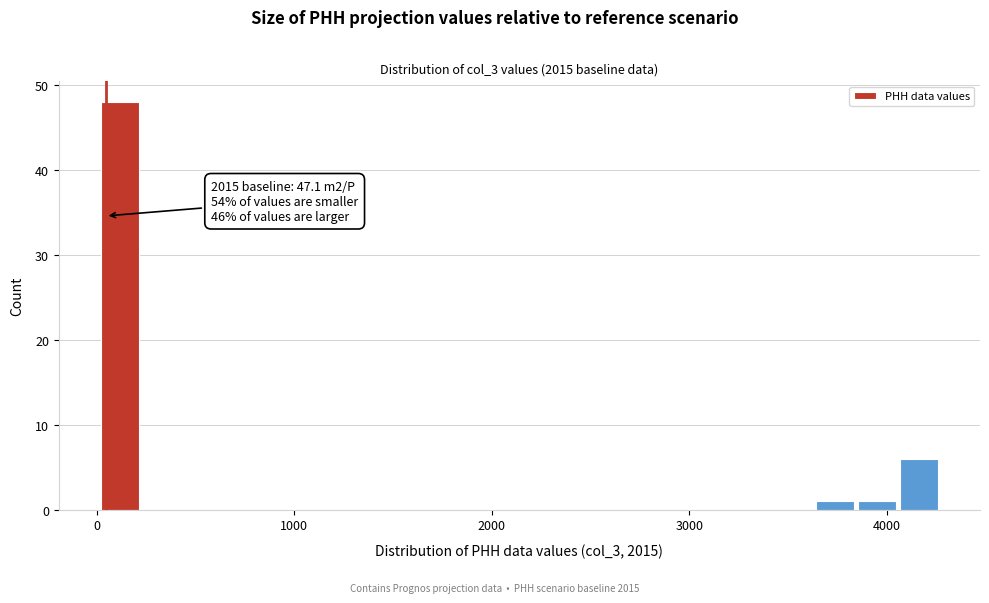

Read against the x-axis, roughly where is the centre of the tallest bar?

100